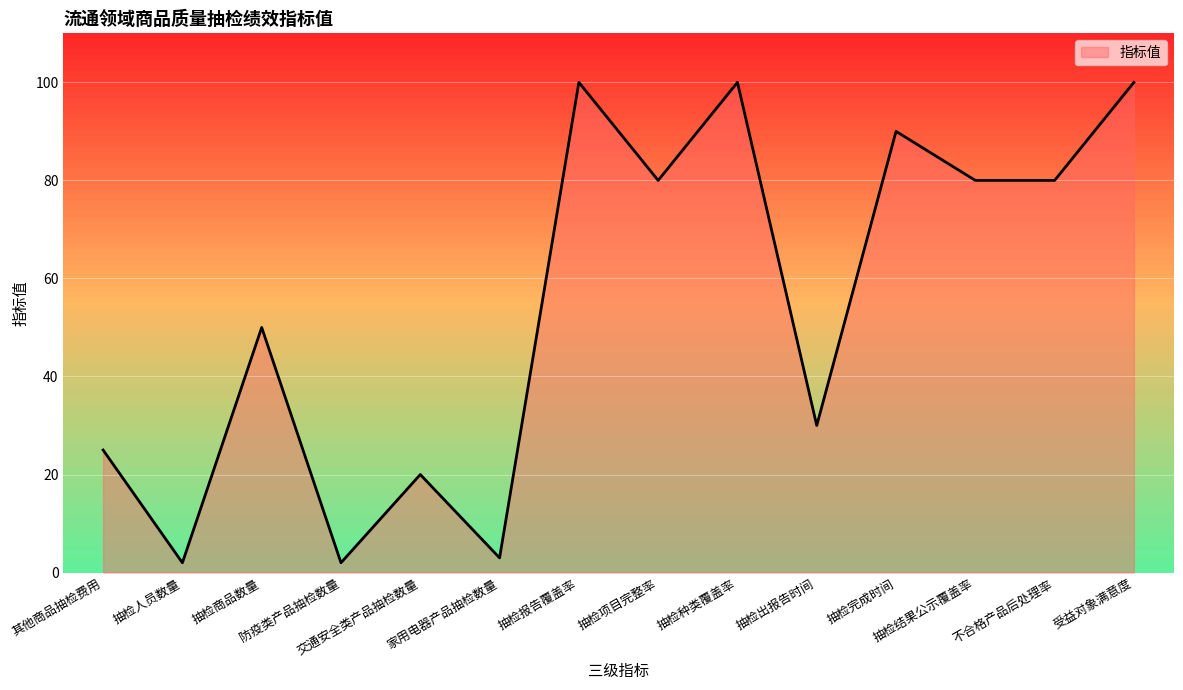

True or false: the data has more than 1 interior local peaks.

True